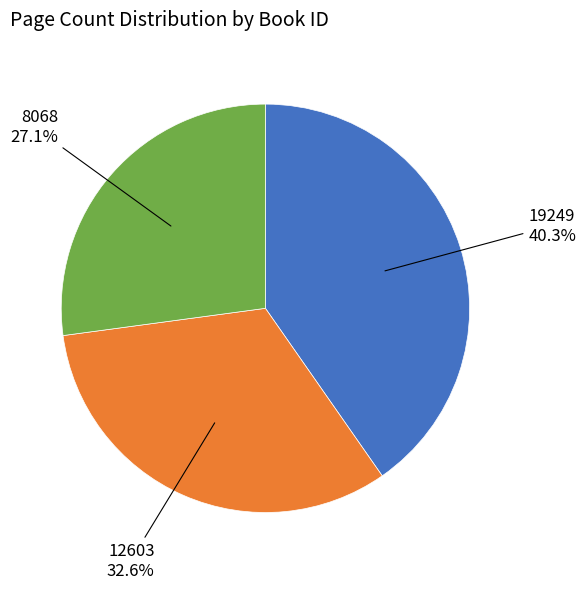

Which has a higher value, 19249 or 12603?

19249